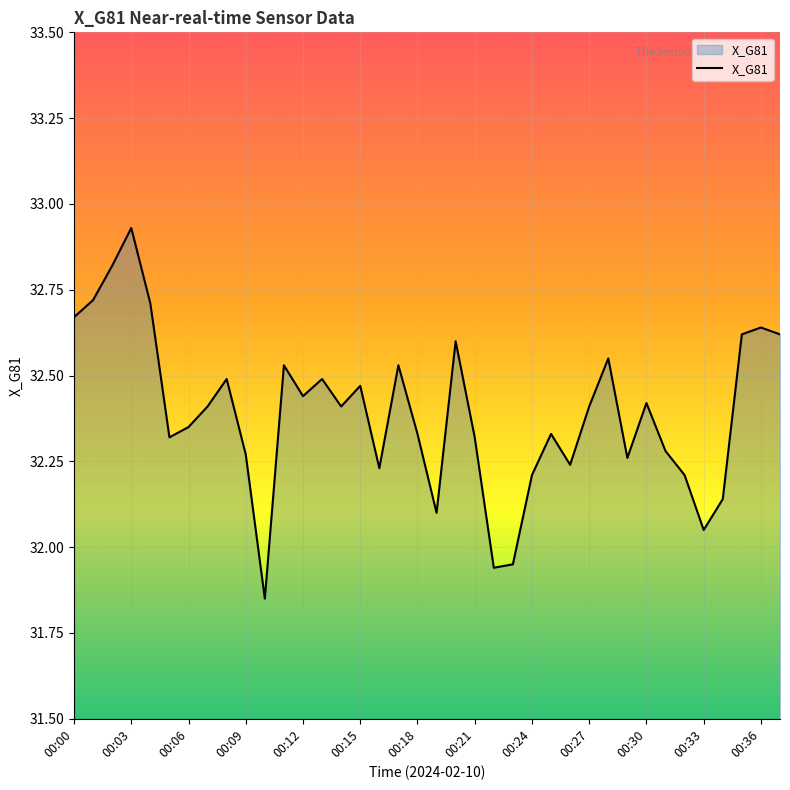

What is the difference between the maximum and minimum values?

1.1